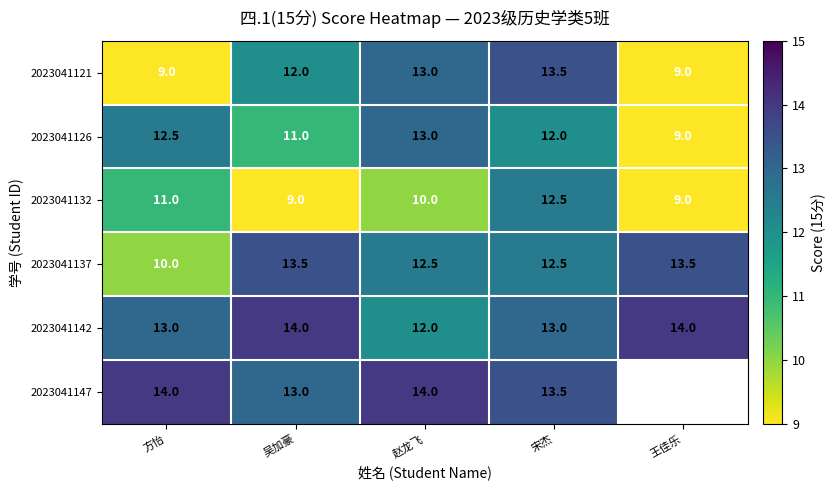

Is the value of 2023041132 at 方怡 greater than the value of 2023041126 at 王佳乐?

Yes